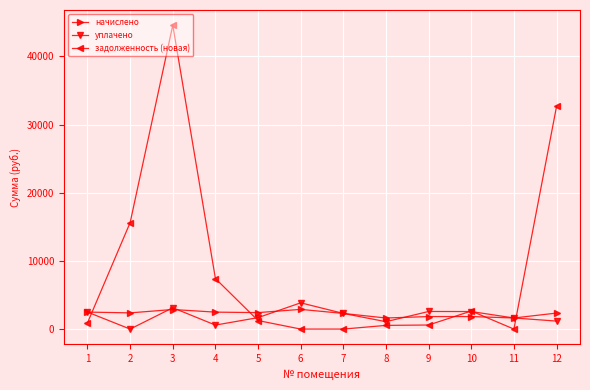

What is the sum of the начислено values at 2 and 4?

4861.1